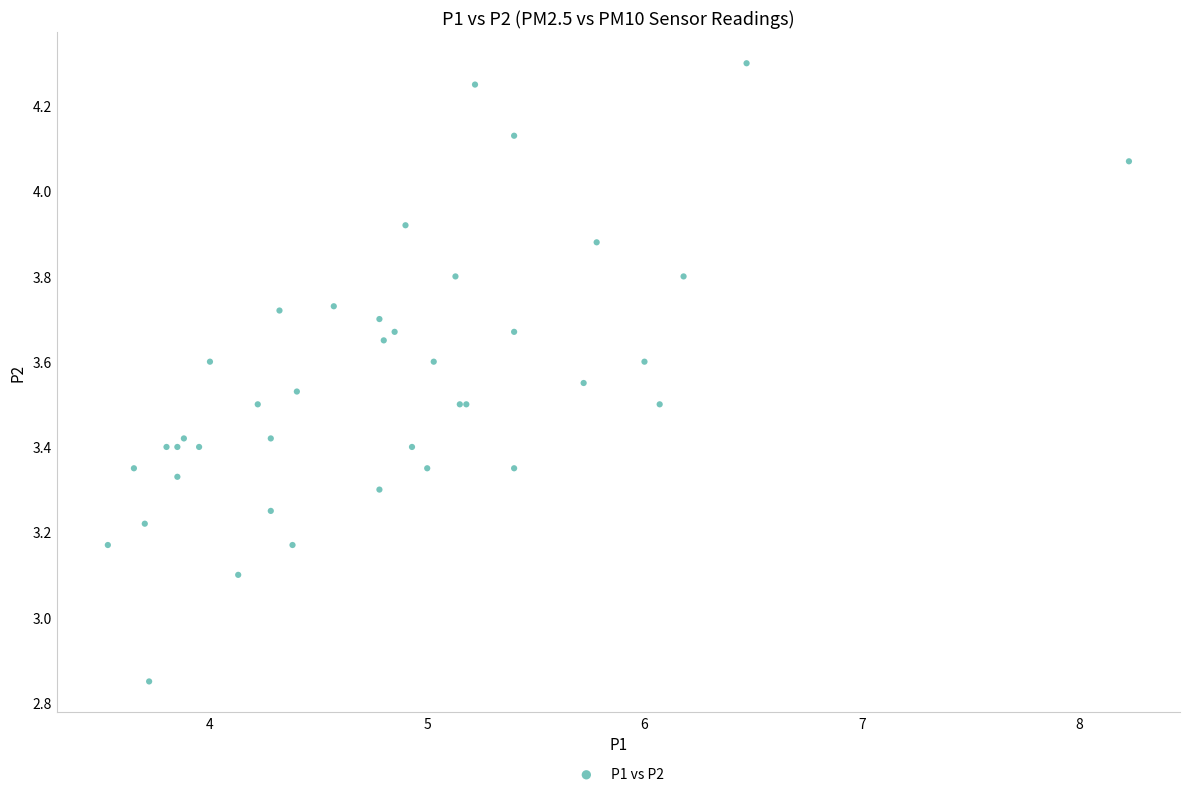

What Y value in the scatter plot is closest to 3?

3.1